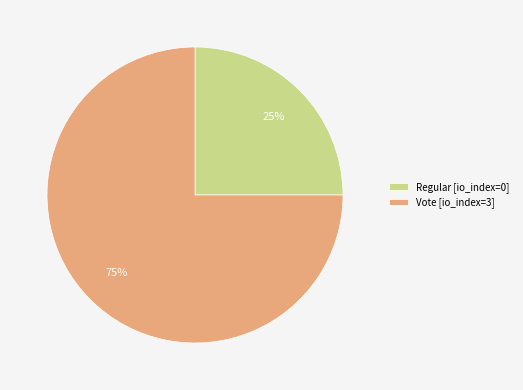

Do Regular and Vote together represent more than half of the pie?

Yes